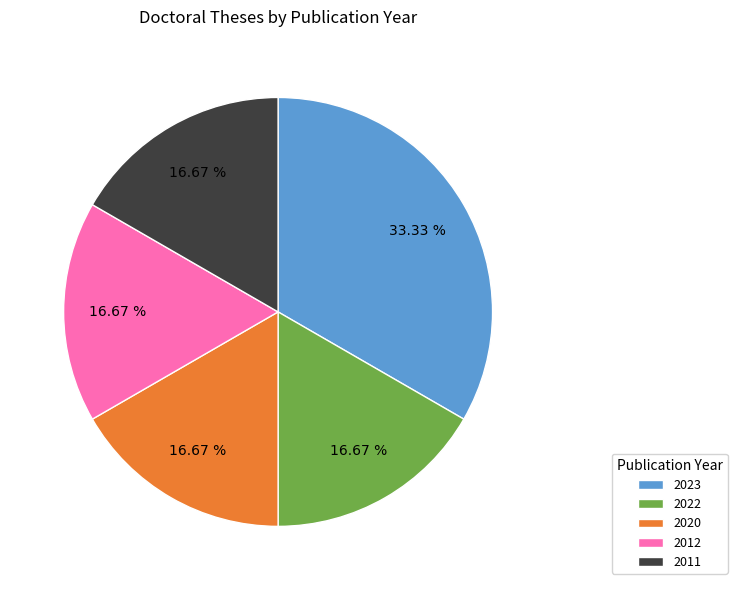

Is there a majority slice in this chart?

No